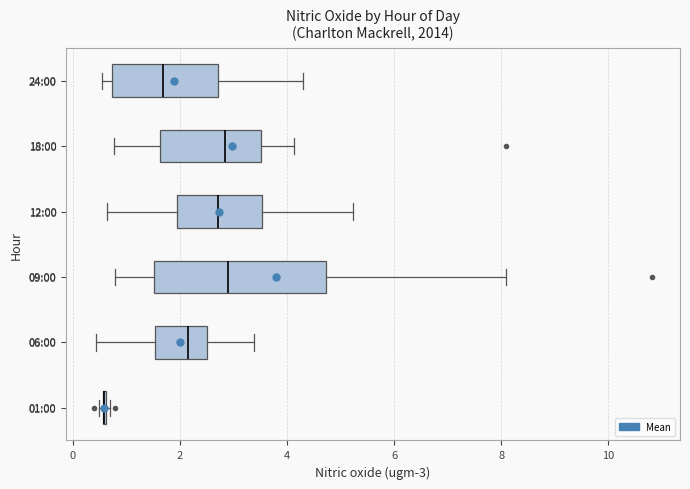

Which box is the widest, from its left edge to its right edge?

09:00